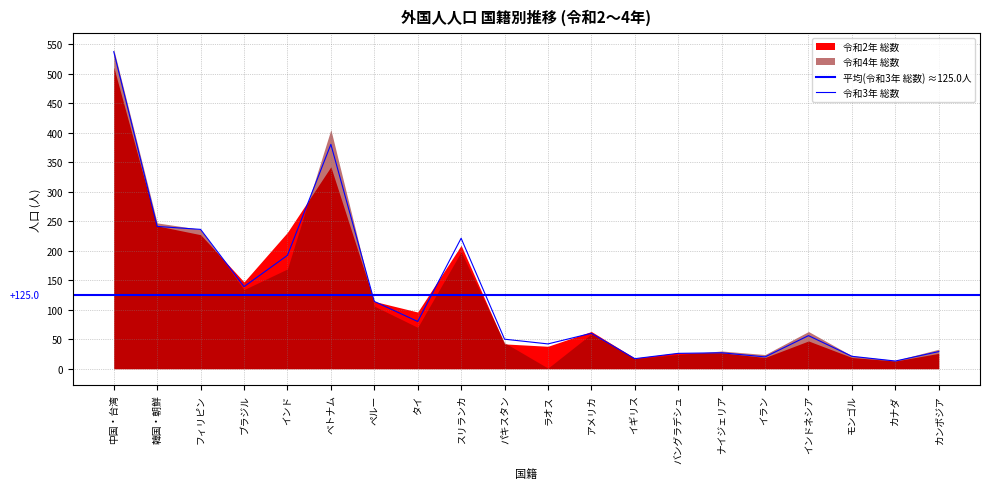

How many values in the 令和4年 総数 series are below 63?

10